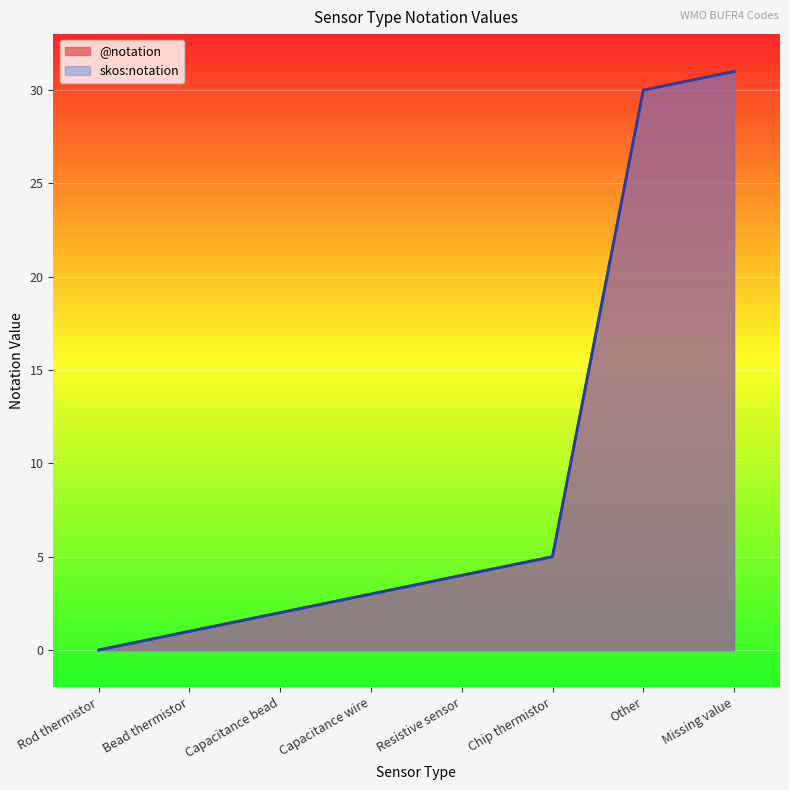

List the series in order of their peak value, lowest first.

@notation, skos:notation